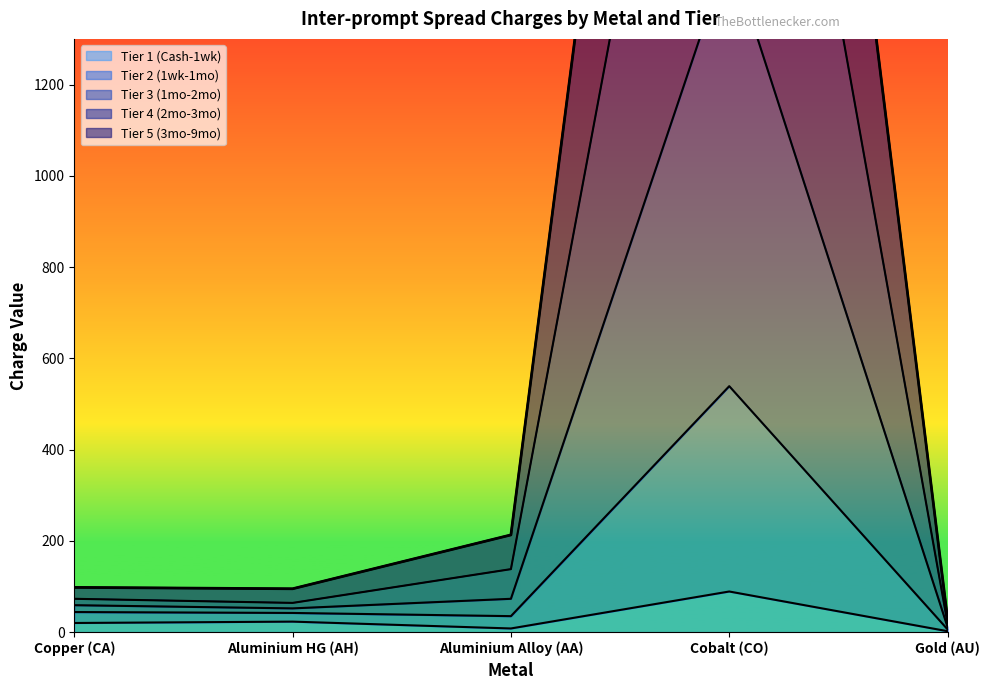

List the labels in order of Tier 4 (2mo-3mo) value, smallest first.

Gold (AU), Aluminium HG (AH), Copper (CA), Aluminium Alloy (AA), Cobalt (CO)